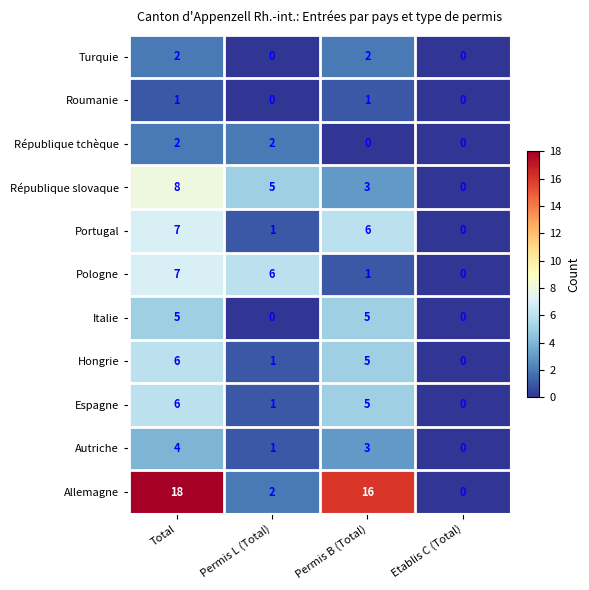

Count the number of categories in the chart.

4